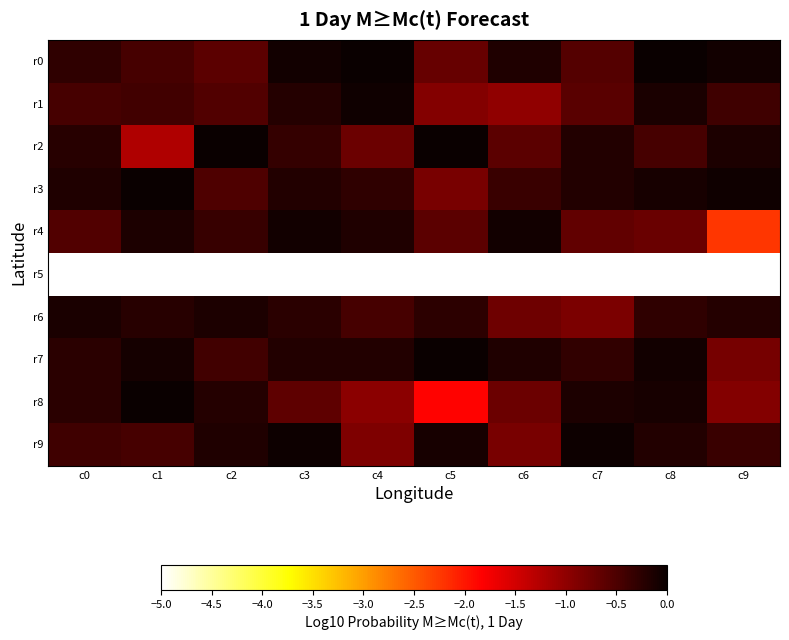

Which series has the widest spread of values?

r4